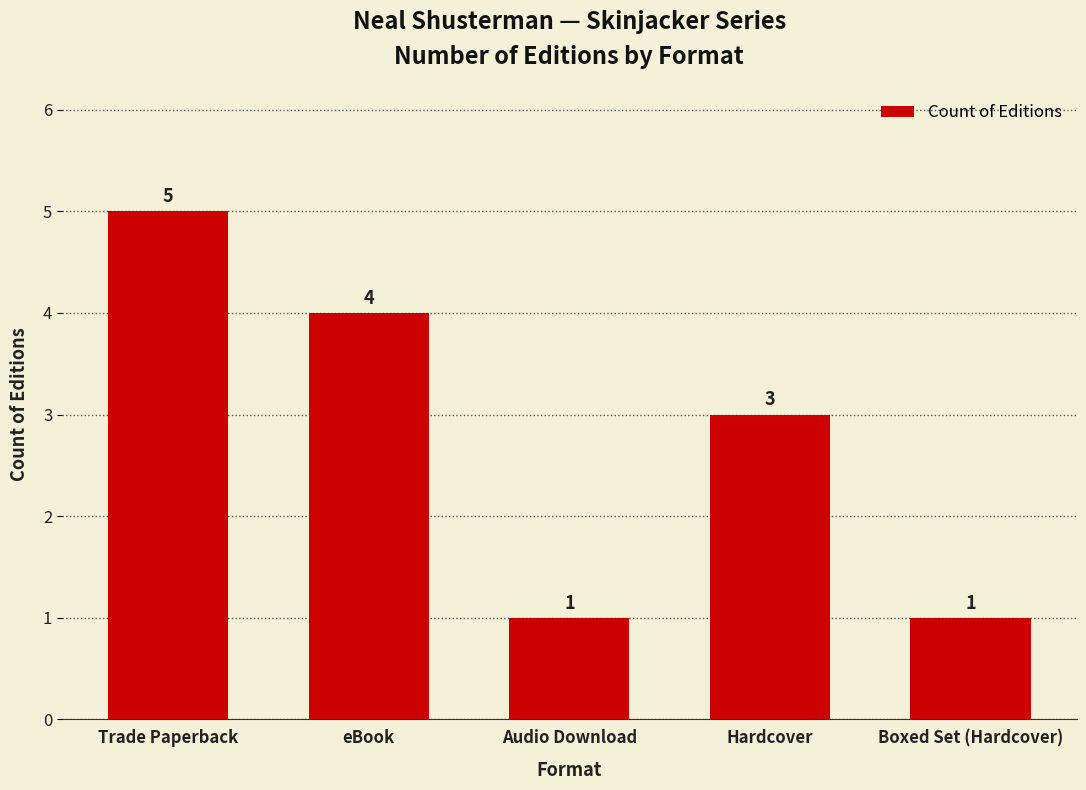

What is the label of the 4th bar from the left?

Hardcover